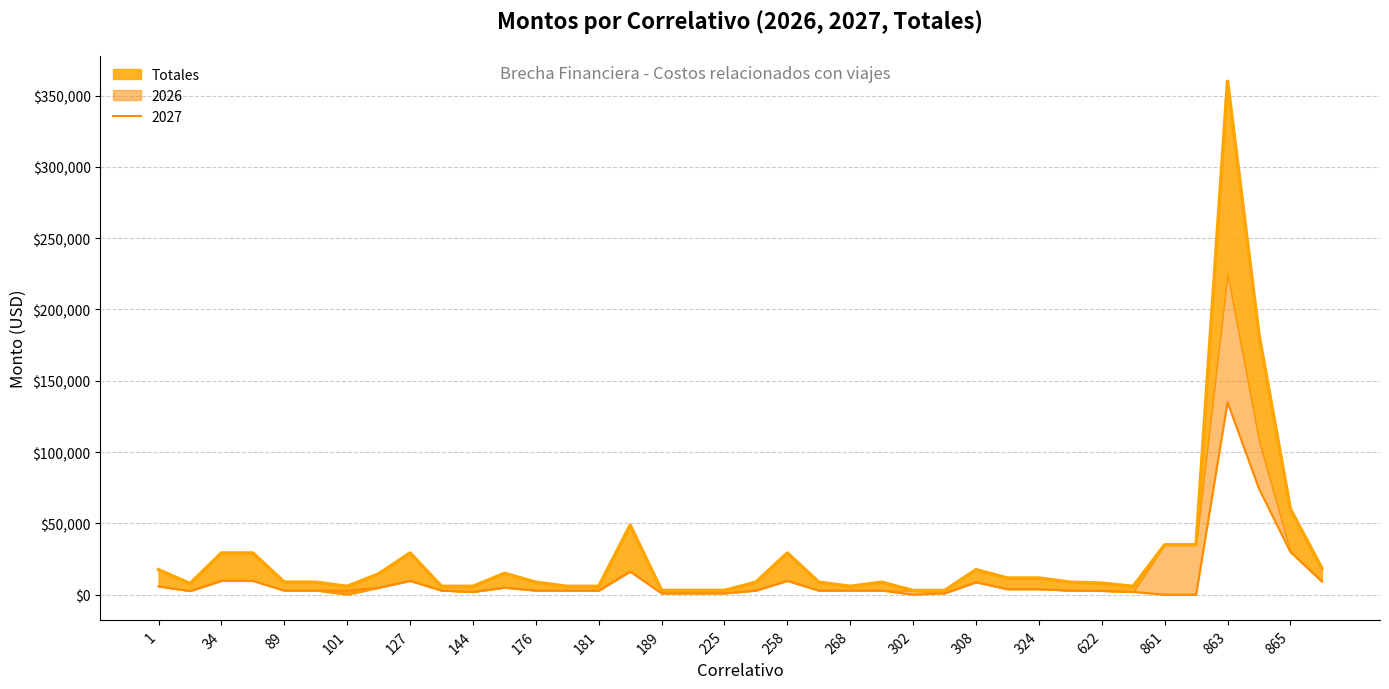

What is the difference between the second highest and minimum values in the 2026 series?

179475